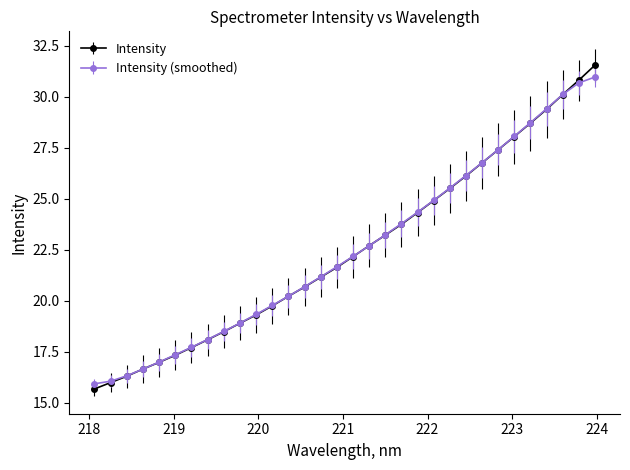

What is the value of the Intensity point at the 10th from the left?

18.9